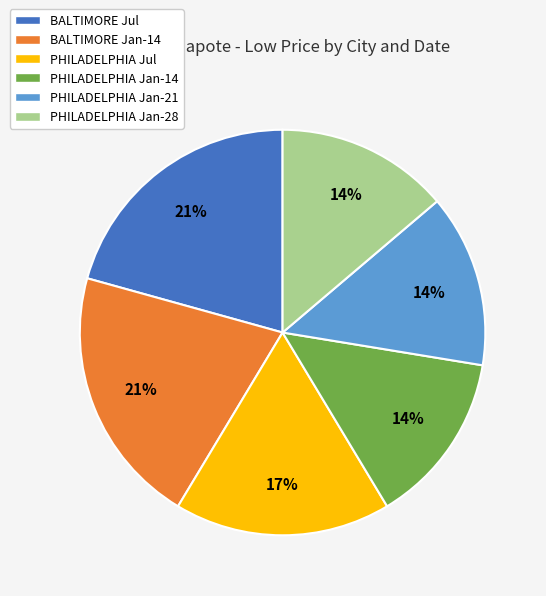

Is the sum of BALTIMORE Jul and PHILADELPHIA Jan-28 greater than half?

No